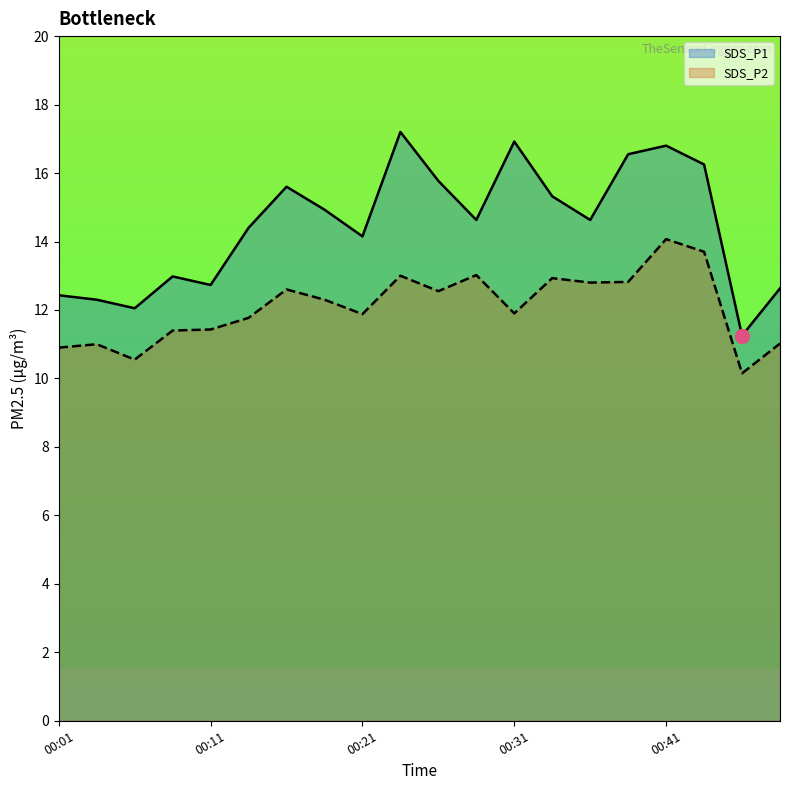

Is it true that SDS_P2 equals 16.6 at 00:09?

False